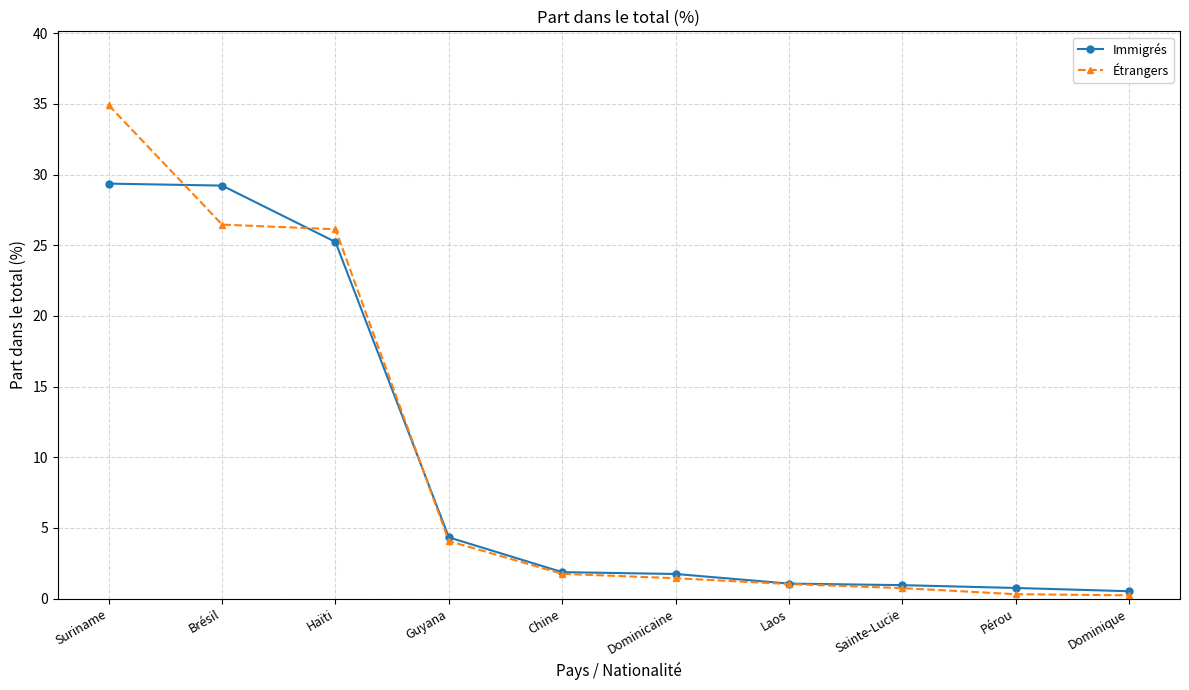

Between Brésil and Sainte-Lucie, which series saw the biggest shift?

Immigrés